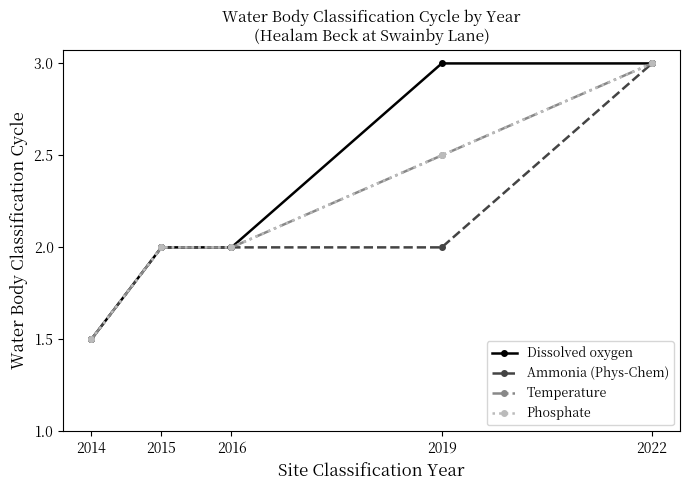

Reading right to left, list all the values displayed in this chart.

Dissolved oxygen: 3.0	3.0	2.0	2.0	1.5
Ammonia (Phys-Chem): 3.0	2.0	2.0	2.0	1.5
Temperature: 3.0	2.5	2.0	2.0	1.5
Phosphate: 3.0	2.5	2.0	2.0	1.5